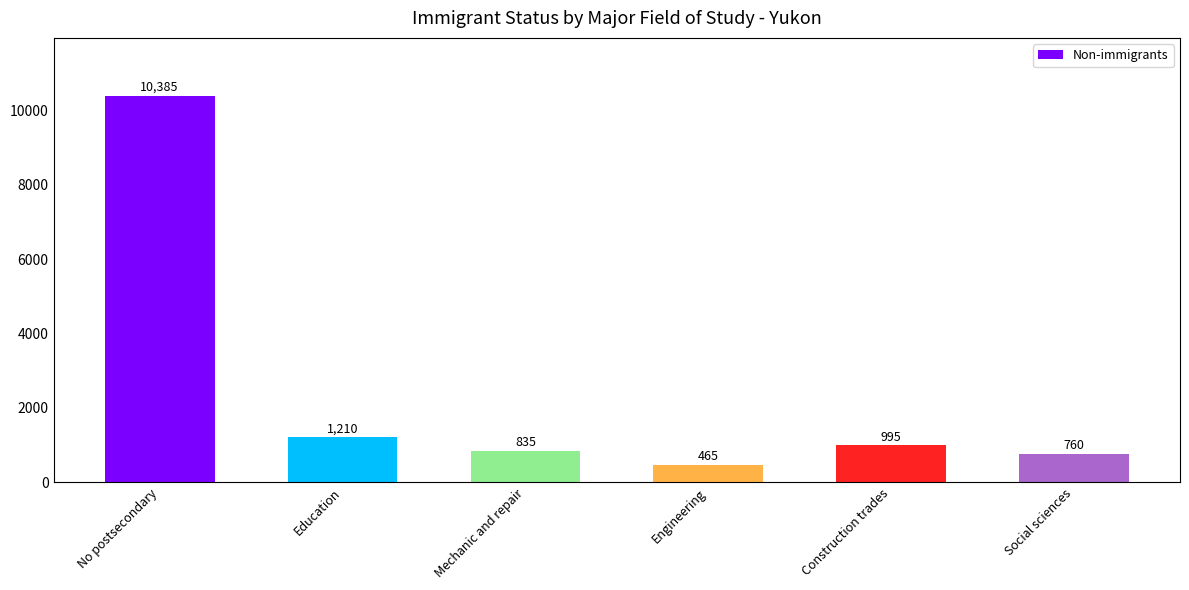

Rank the categories by value from highest to lowest.

No postsecondary, Education, Construction trades, Mechanic and repair, Social sciences, Engineering